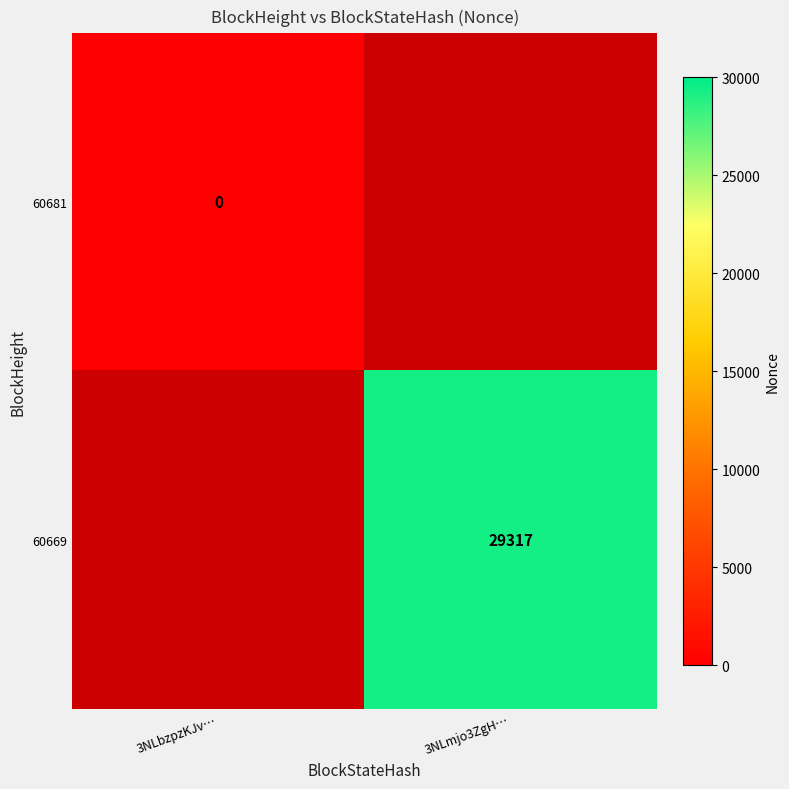

At which category does the chart reach its minimum across all series?

3NLbzpzKJv…